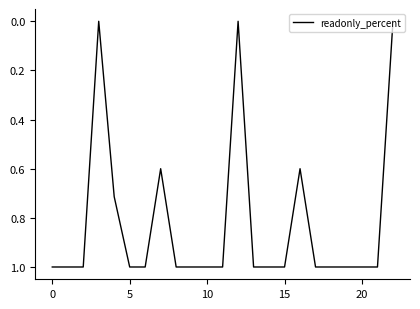

What is the difference between the maximum and minimum values?

1.0